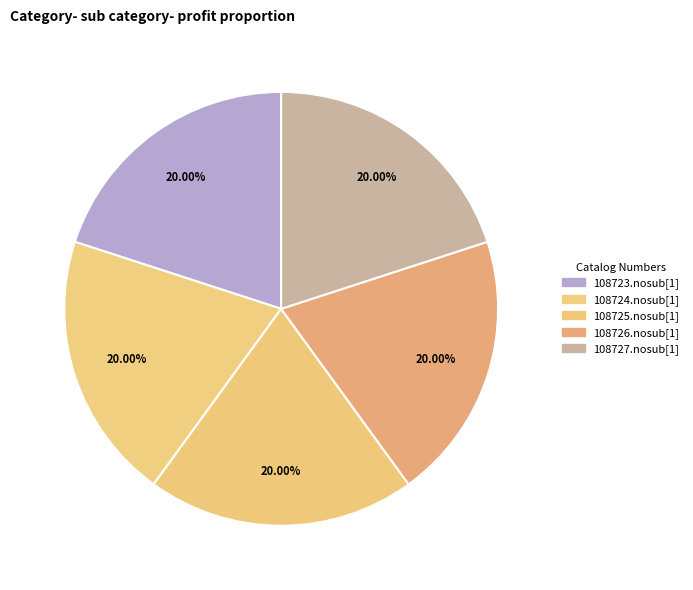

Does 108726.nosub[1] represent more than half of the total?

No